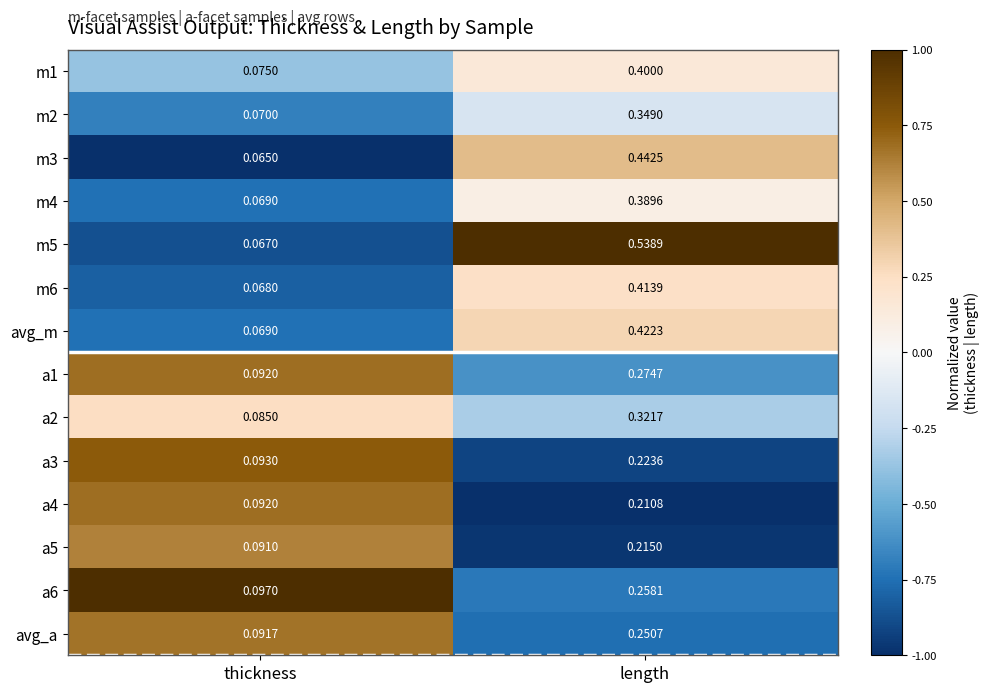

At which label is m3 closest to 0?

thickness